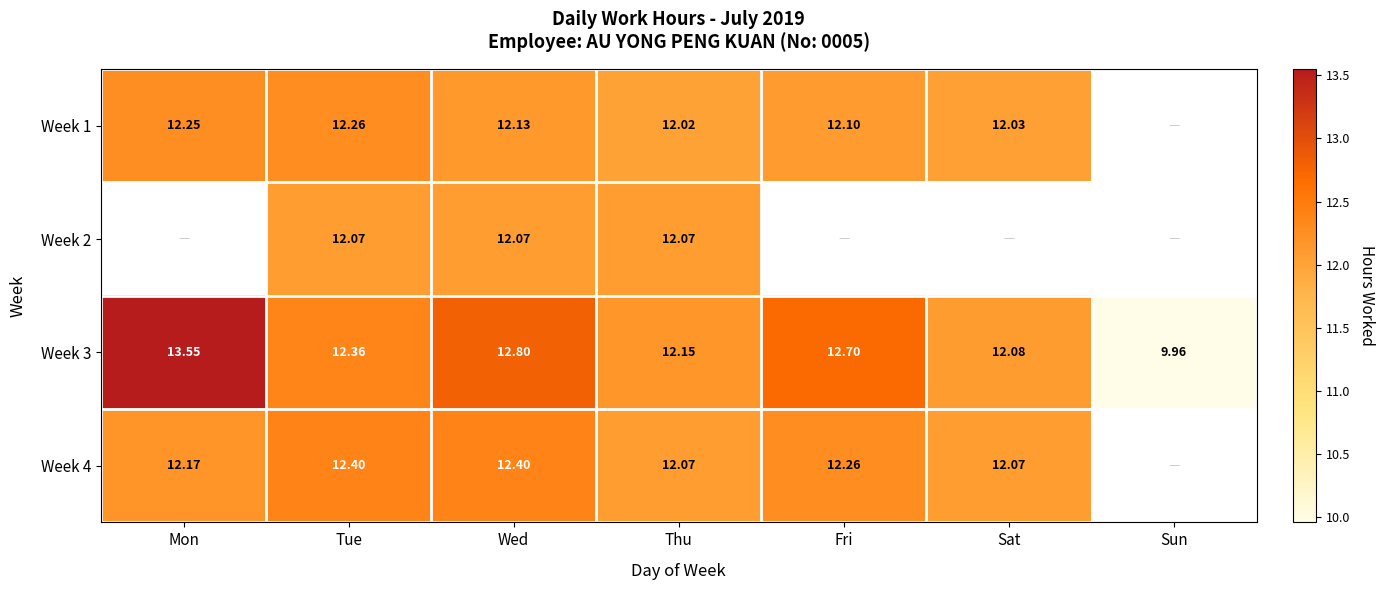

Which category has the highest value across all series?

Mon